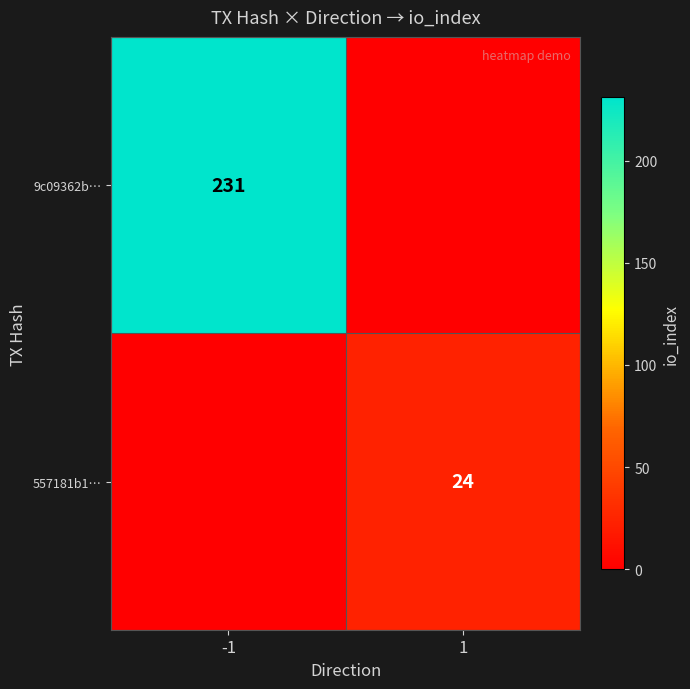

Is it true that 9c09362b… equals 387 at -1?

False